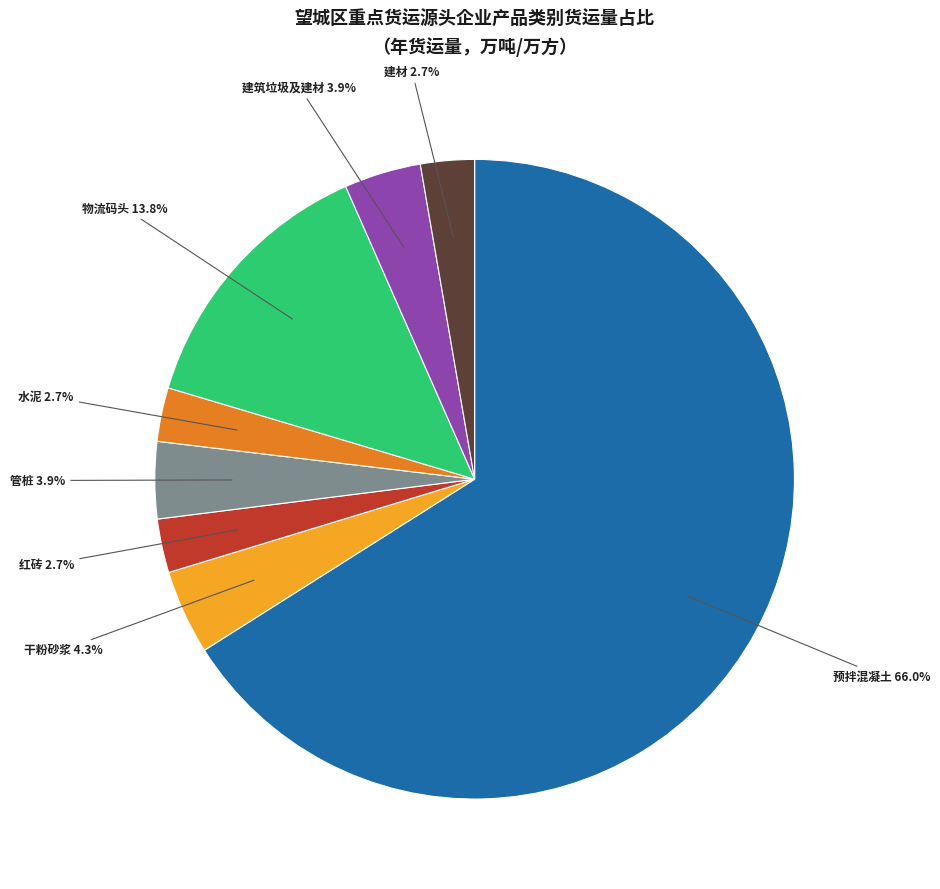

Count the number of slices in the pie.

8